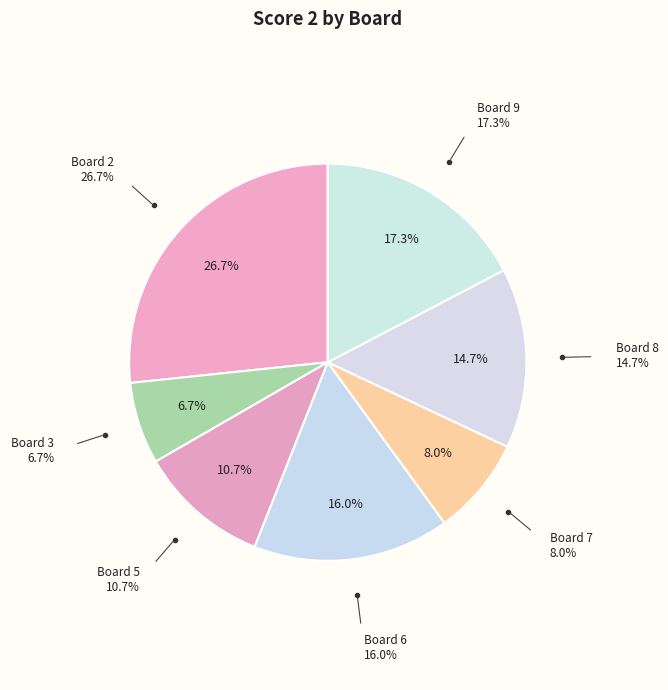

Which slice is the largest?

Board 2